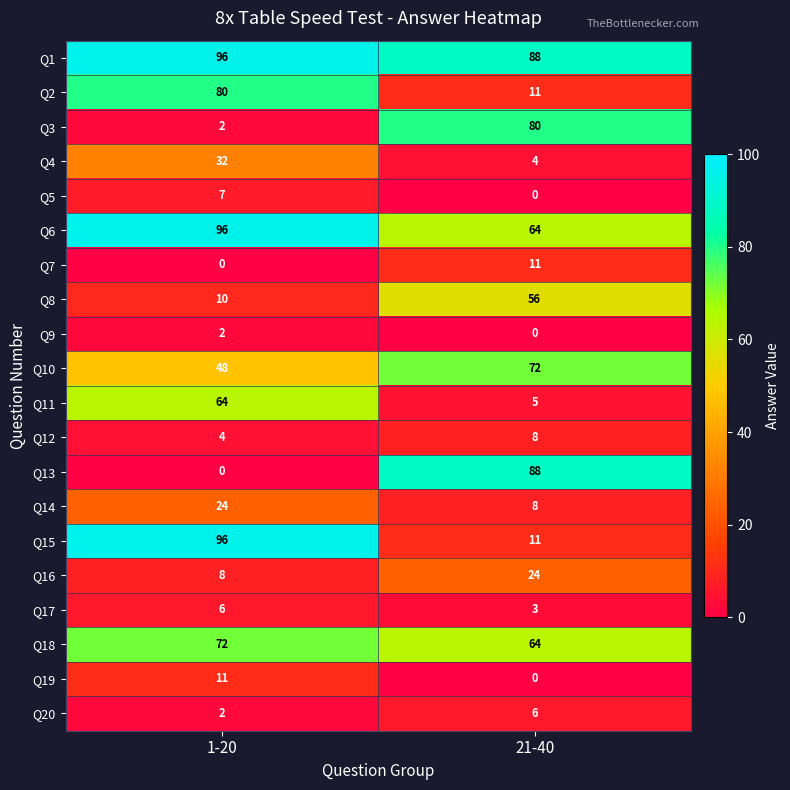

The value of Q11 at 1-20 is 64. True or false?

True